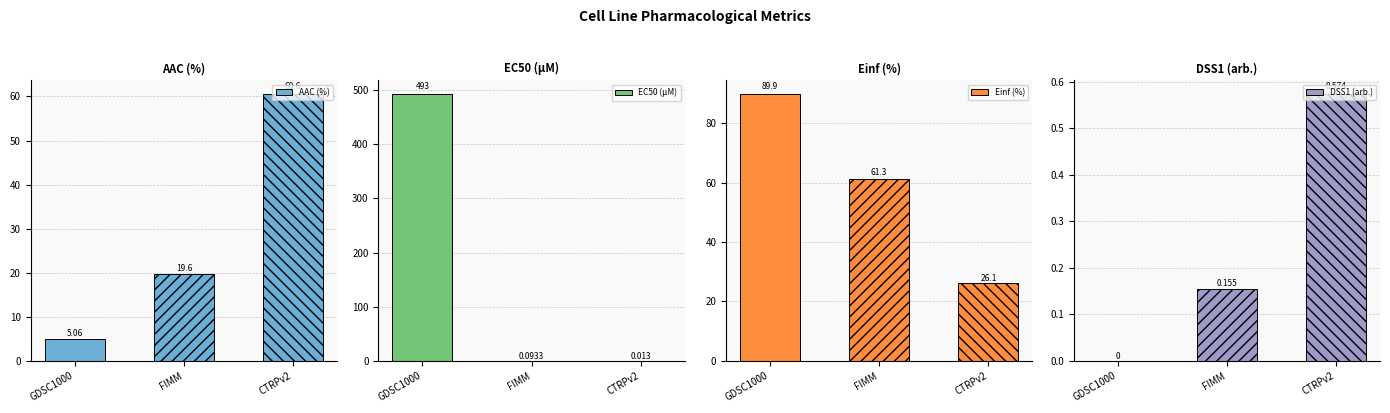

How many categories are shown in the chart?

3